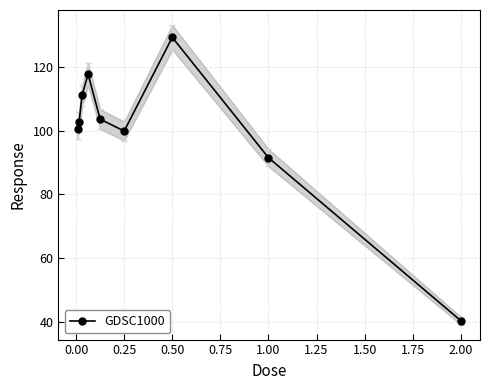

In GDSC1000, how many points are higher than both neighbors (excluding endpoints)?

2